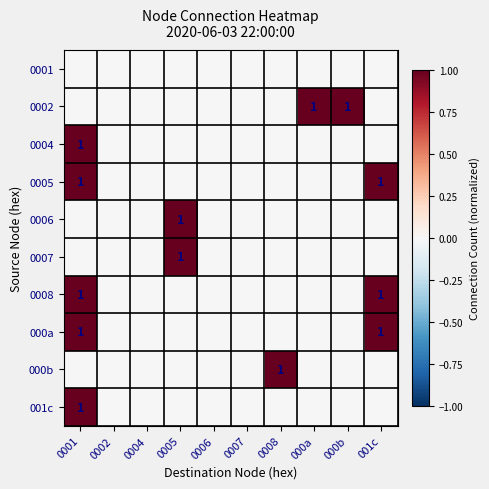

True or false: 000a has a value of 1 at 001c.

True